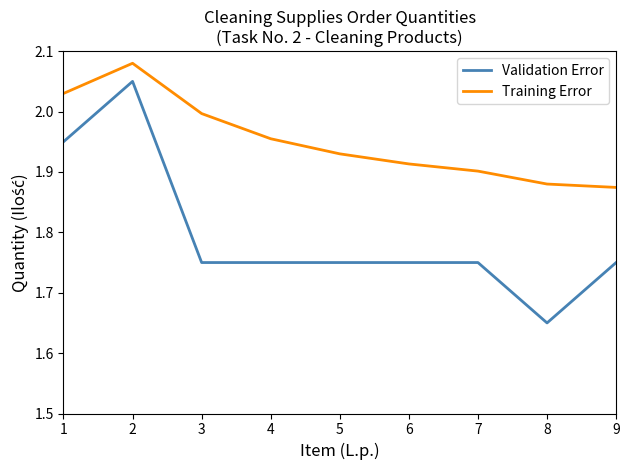

List the series in order of their overall mean, highest first.

Training Error, Validation Error